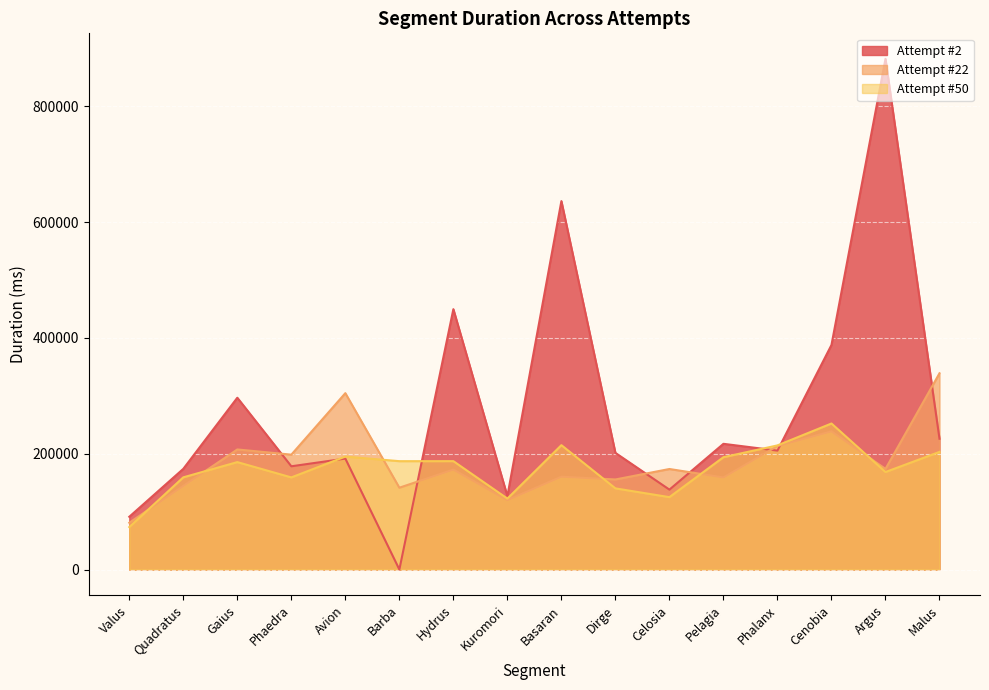

What is the difference between the Attempt #22 values at Dirge and Phalanx?

57824